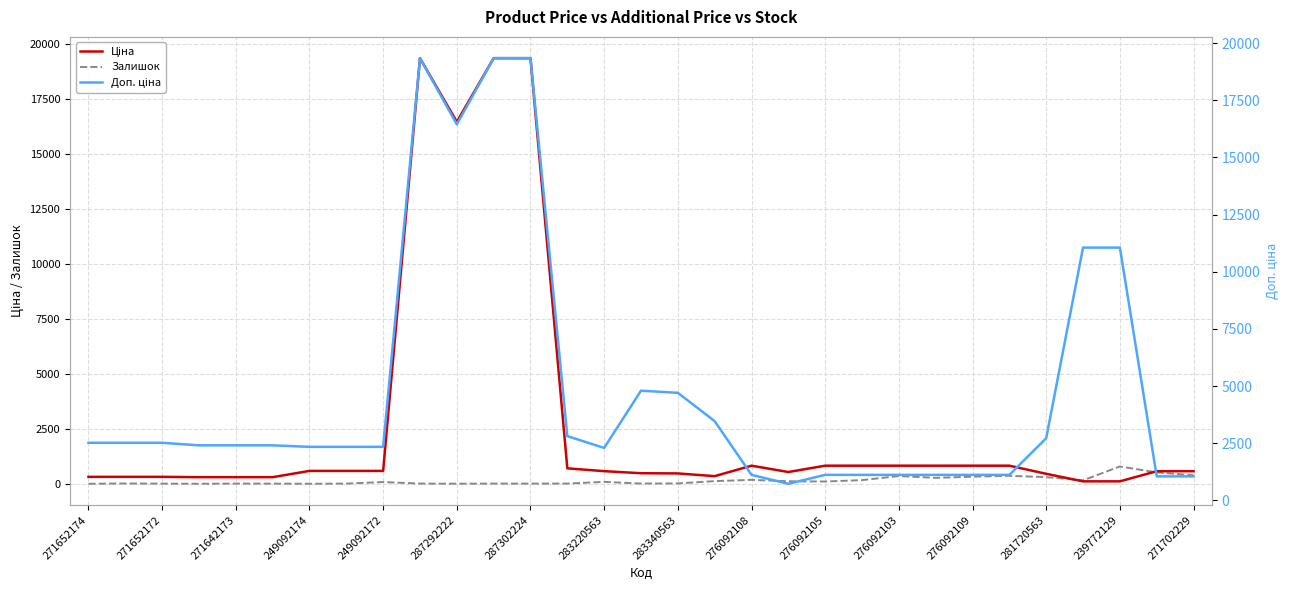

What are all the series names shown in the legend?

Ціна, Залишок, Доп. ціна